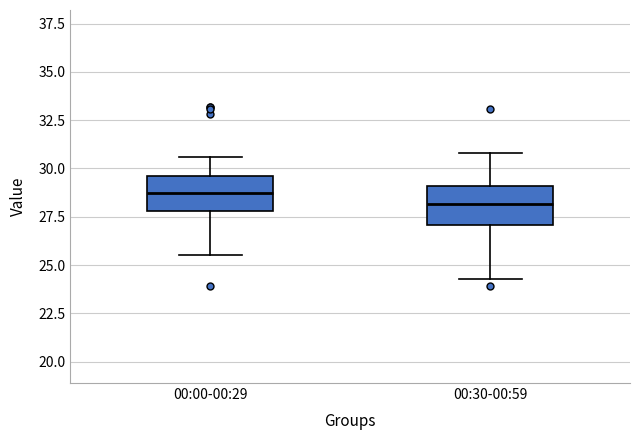

Which box's median line is the highest?

00:00-00:29